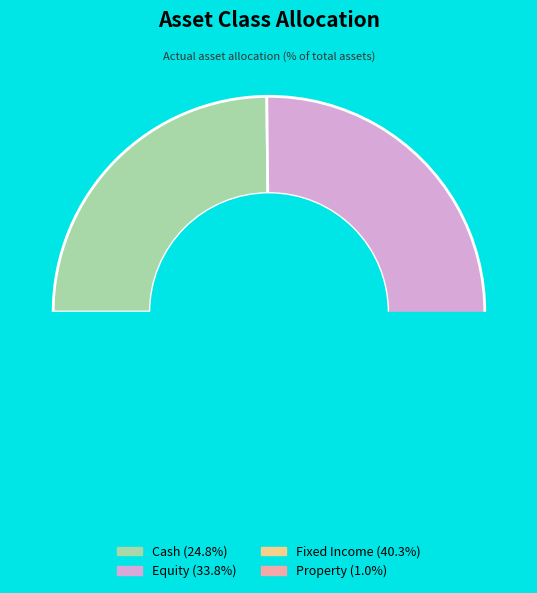

What is the smallest slice in the pie chart?

Property